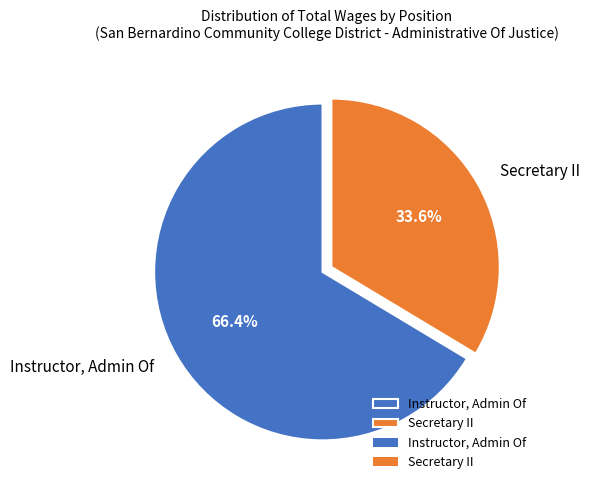

Is it true that Secretary II is 21% of the pie?

False